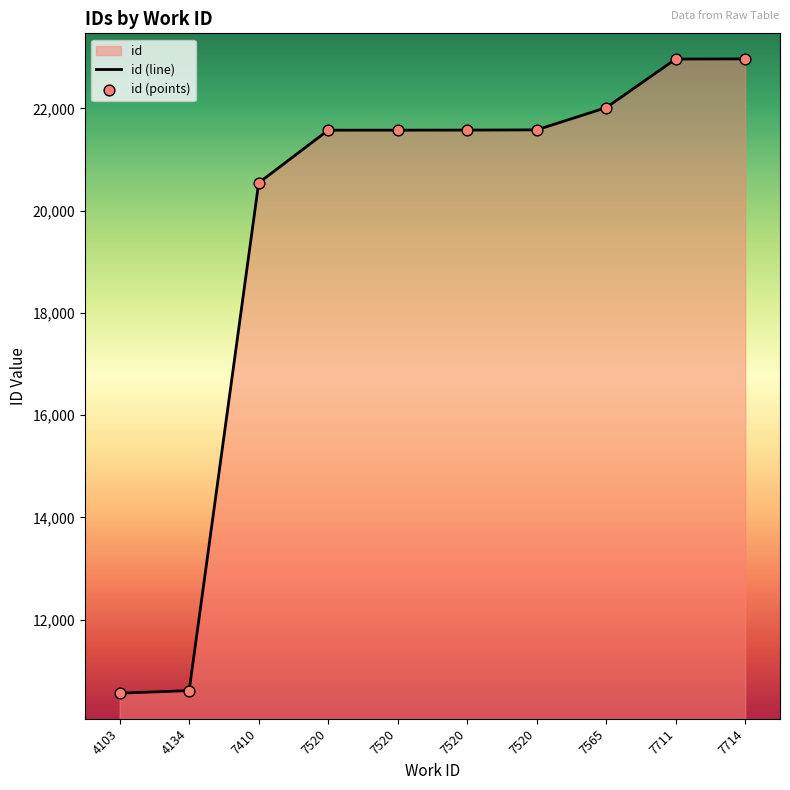

Approximately how many times larger is the value at 7520 compared to 7520?

1.0